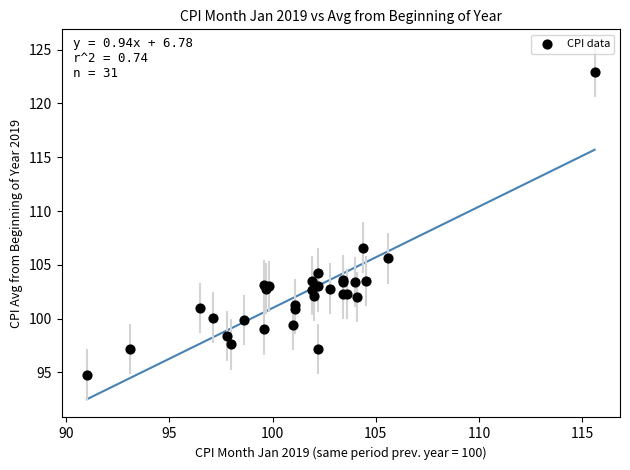

What Y value in the scatter plot is closest to 108?

106.6